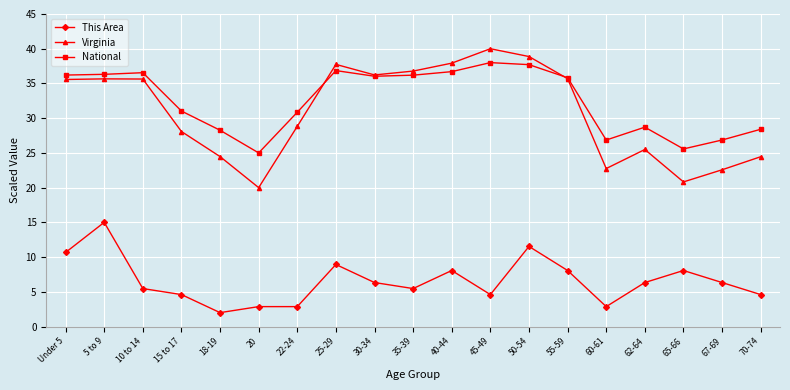

Which series changed the most between 30-34 and 60-61?

Virginia